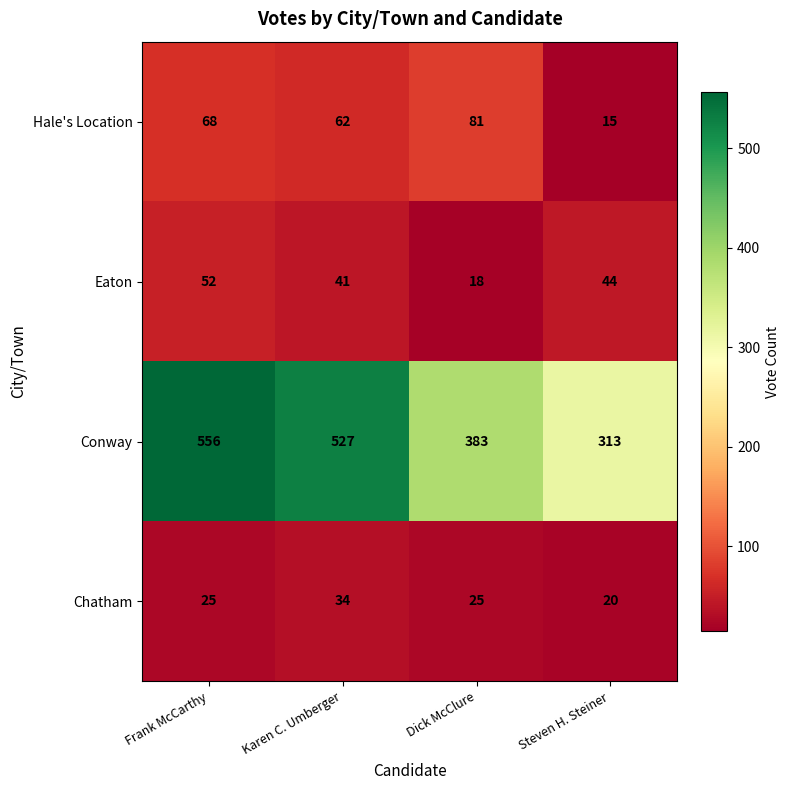

Which category has the lowest value across all series?

Steven H. Steiner